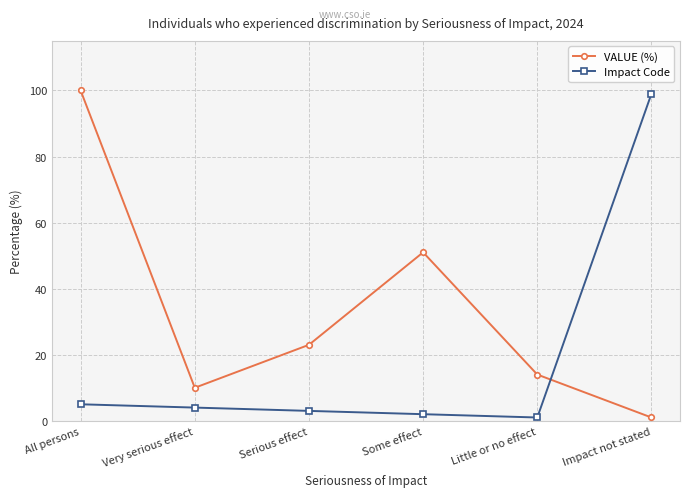

List the series in order of their peak value, highest first.

VALUE (%), Impact Code